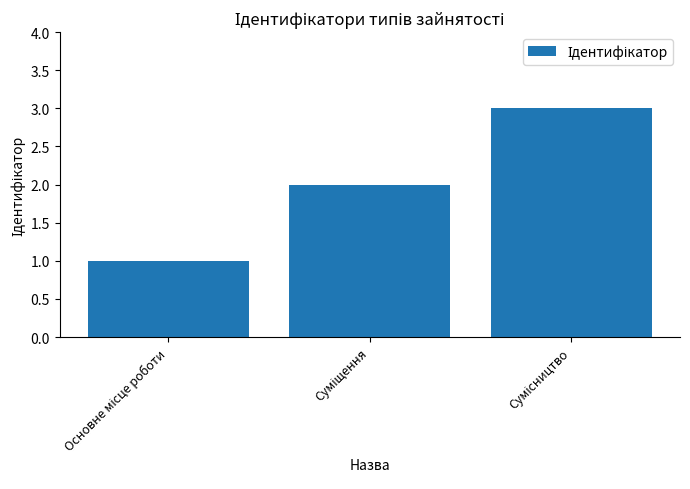

What is the maximum value shown in the chart?

3